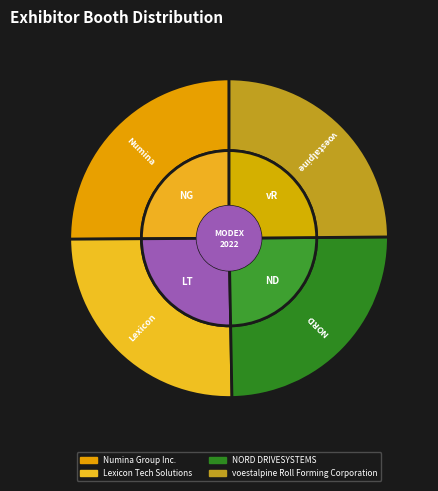

Rank the categories by value from lowest to highest.

NORD DRIVESYSTEMS, voestalpine Roll Forming Corporation, Numina Group Inc., Lexicon Tech Solutions